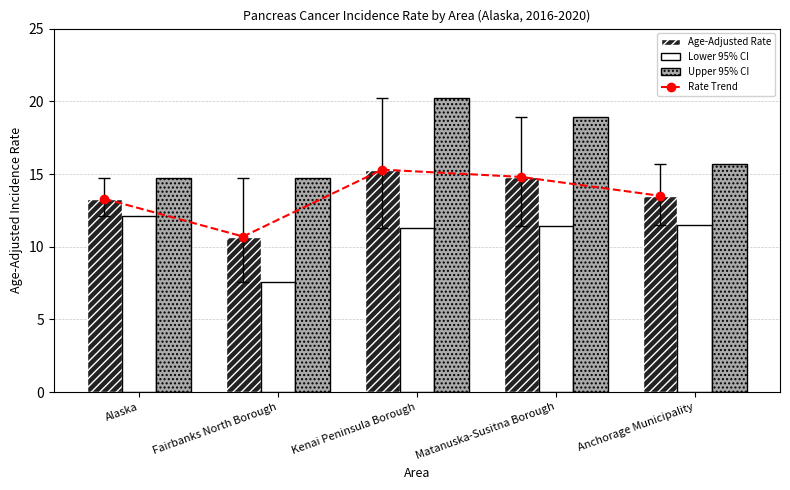

Rank the series at Matanuska-Susitna Borough from lowest to highest value.

Lower 95% CI, Rate Trend, Age-Adjusted Rate, Upper 95% CI